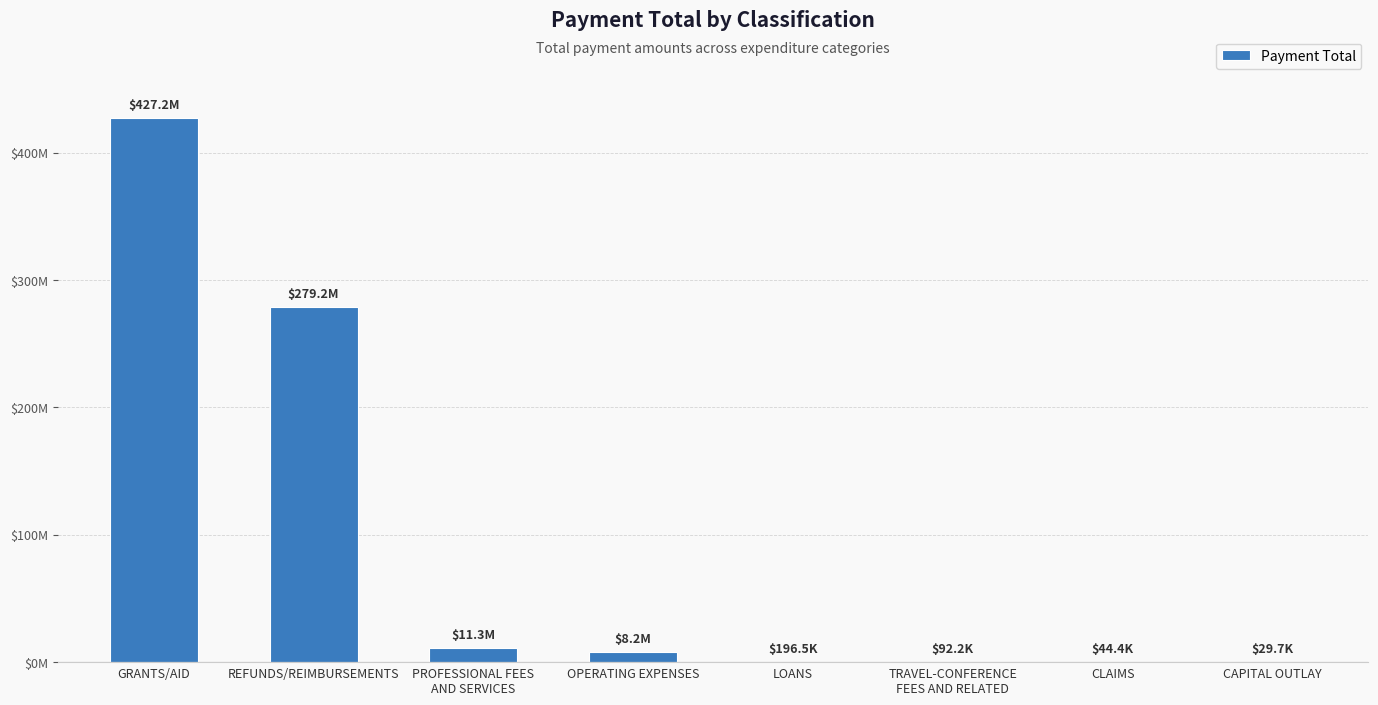

Read the value at CAPITAL OUTLAY.

29695.2